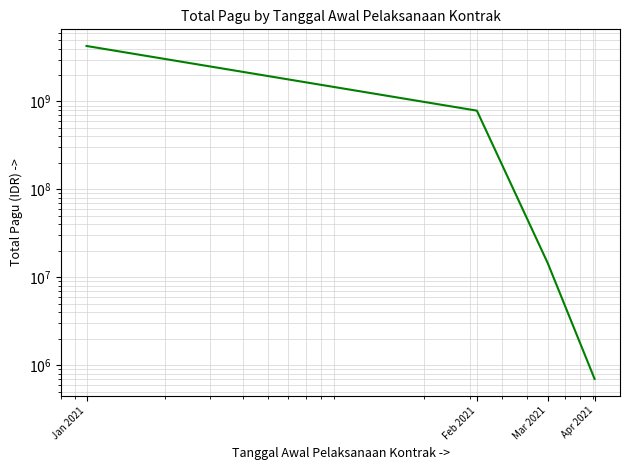

Which category has the lowest value across all series?

Apr 2021